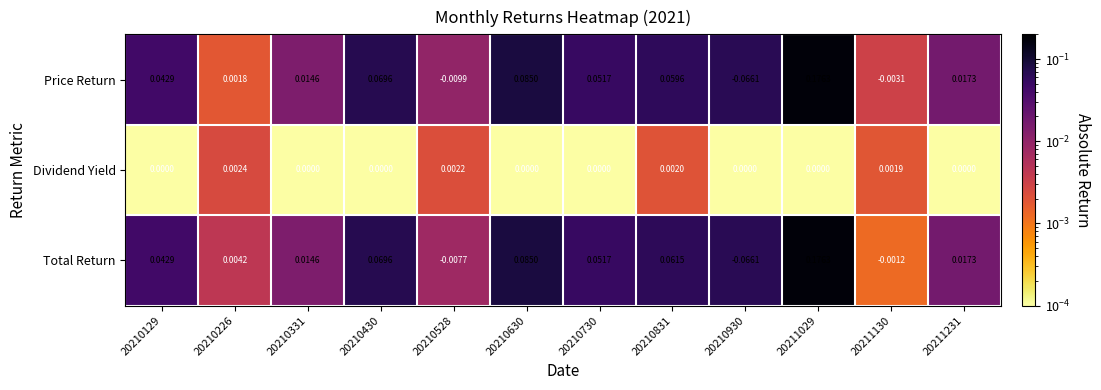

Which series has the largest total across all categories?

Total Return